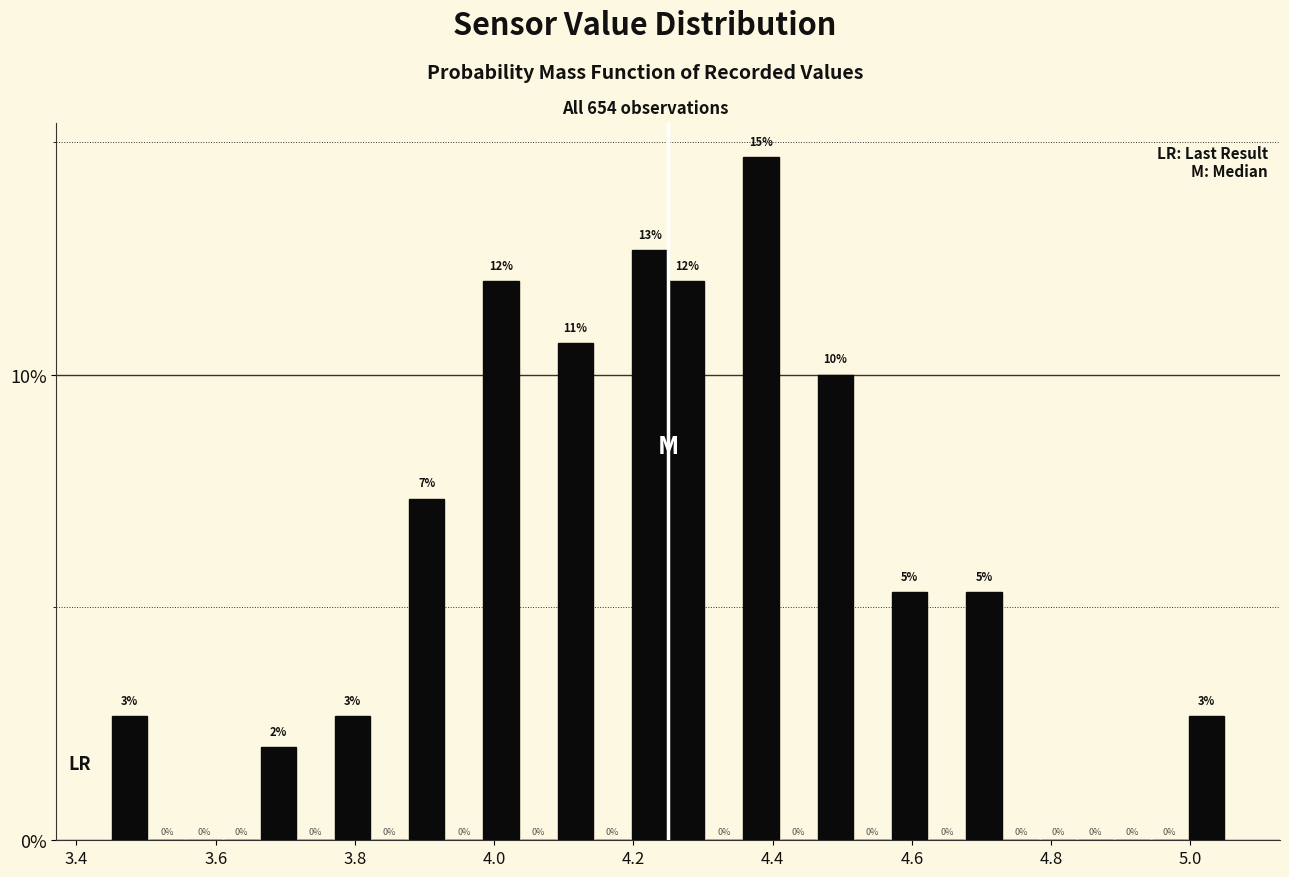

Read against the x-axis, roughly where is the centre of the tallest bar?

4.38